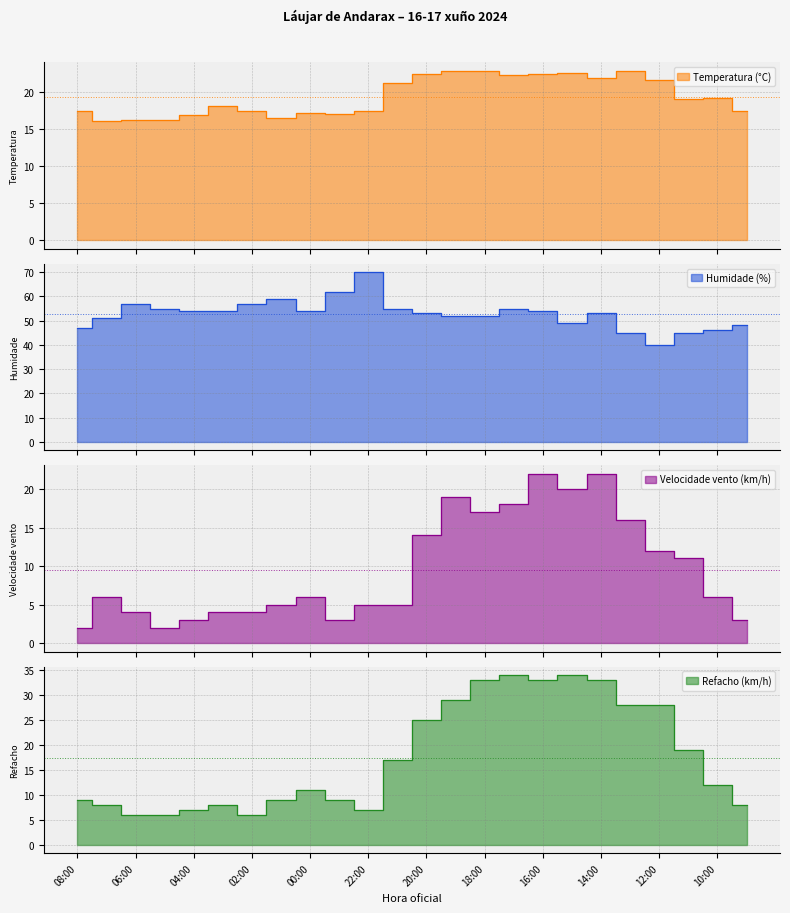

Reading left to right, what are all the values shown in this chart?

Temperatura (°C): 17.4	16.1	16.2	16.3	16.9	18.1	17.4	16.5	17.2	17.1	17.4	21.3	22.4	22.8	22.9	22.3	22.5	22.6	21.9	22.9	21.6	19.1	19.2	17.5
Humidade (%): 47.0	51.0	57.0	55.0	54.0	54.0	57.0	59.0	54.0	62.0	70.0	55.0	53.0	52.0	52.0	55.0	54.0	49.0	53.0	45.0	40.0	45.0	46.0	48.0
Velocidade vento (km/h): 2.0	6.0	4.0	2.0	3.0	4.0	4.0	5.0	6.0	3.0	5.0	5.0	14.0	19.0	17.0	18.0	22.0	20.0	22.0	16.0	12.0	11.0	6.0	3.0
Refacho (km/h): 9.0	8.0	6.0	6.0	7.0	8.0	6.0	9.0	11.0	9.0	7.0	17.0	25.0	29.0	33.0	34.0	33.0	34.0	33.0	28.0	28.0	19.0	12.0	8.0